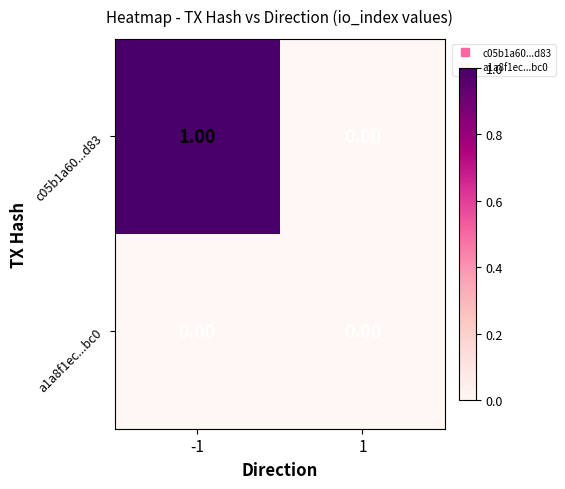

Which series has the largest range (max minus min)?

c05b1a60...d83